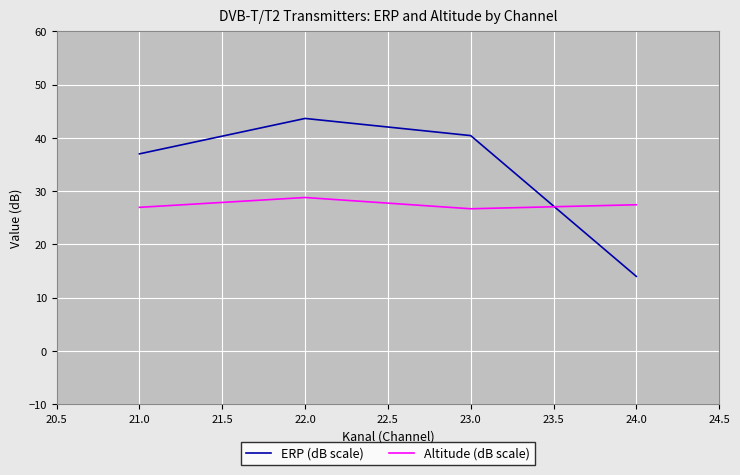

How many values in the ERP (dB scale) series exceed 40?

2